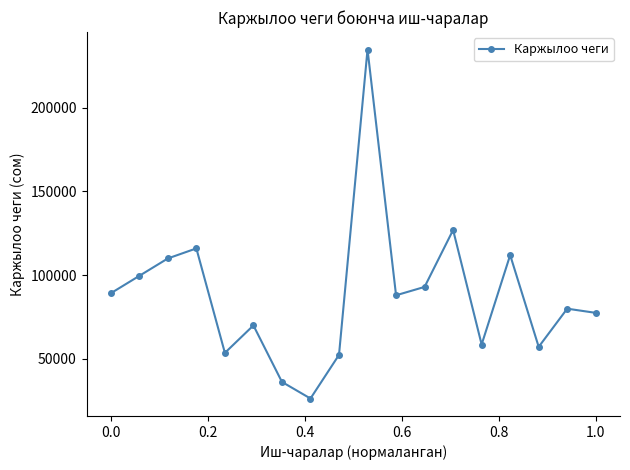

What is the average value?

87861